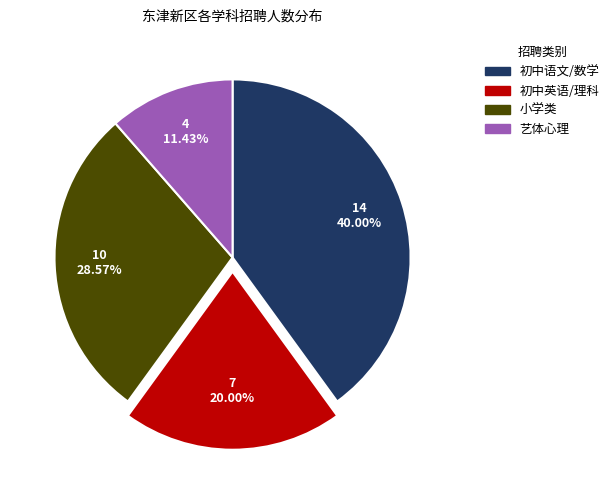

What is the largest slice in the pie chart?

初中语文/数学